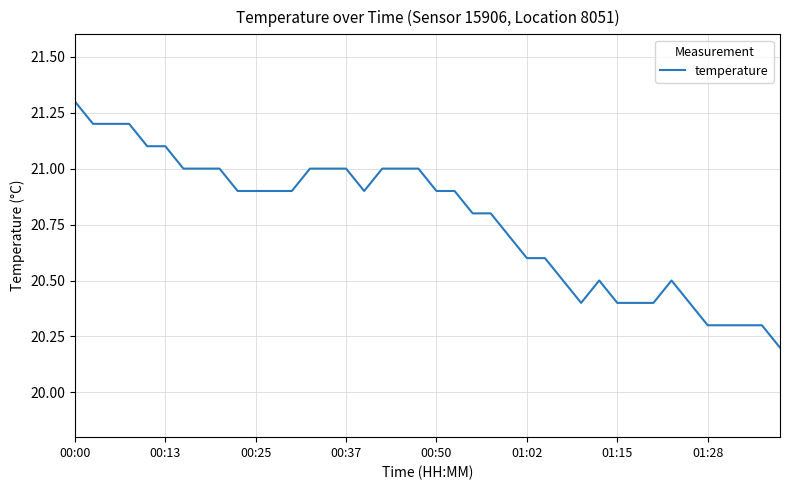

What is the greatest value displayed?

21.3